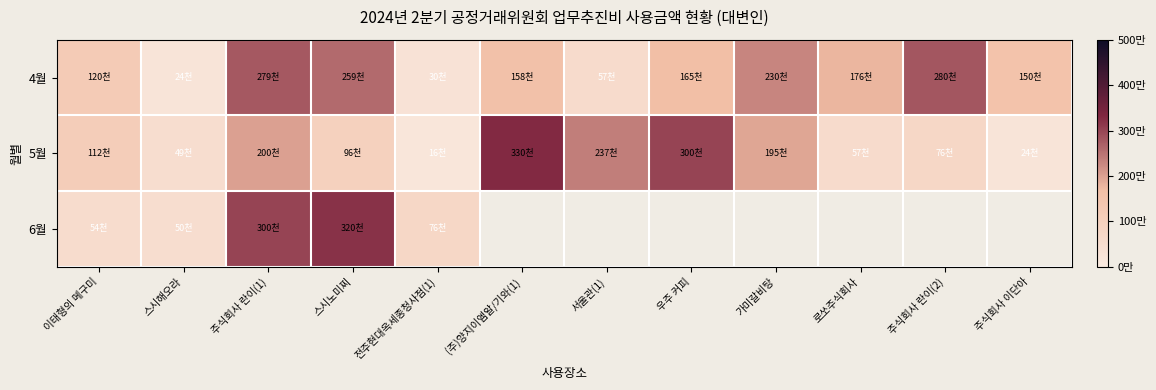

What is the maximum value shown in the chart?

330000.0